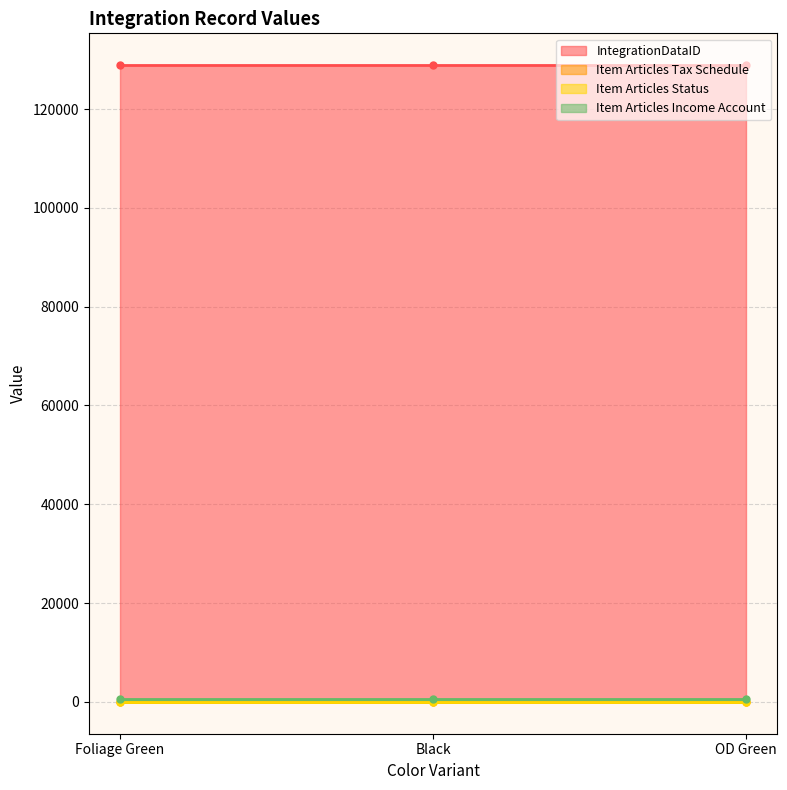

List the labels in order of Item Articles Income Account value, smallest first.

Foliage Green, Black, OD Green